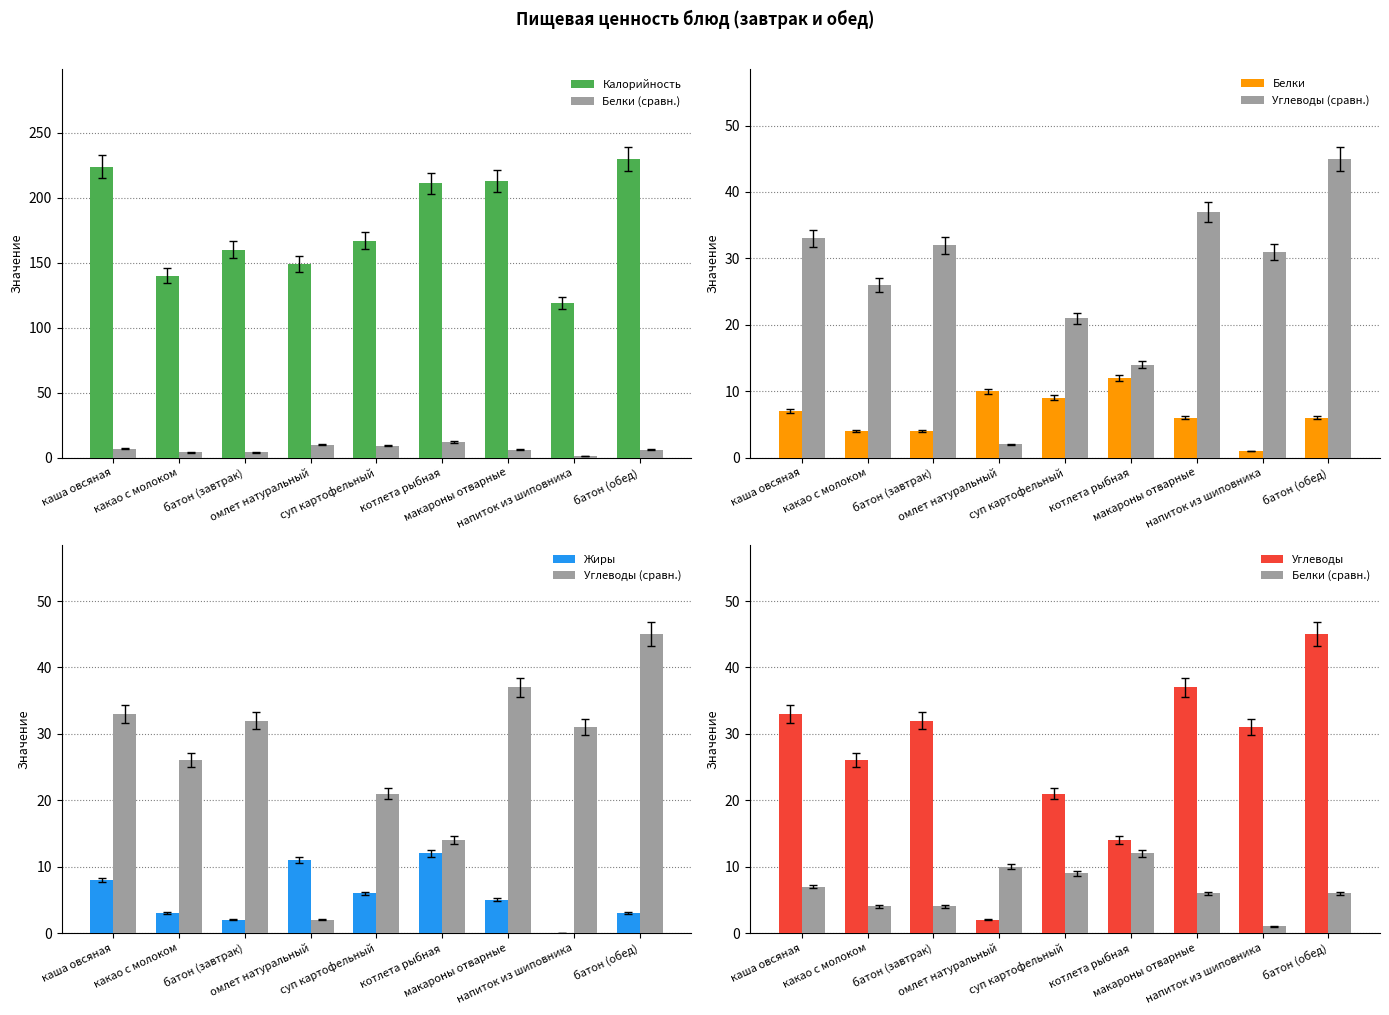

What is the label of the 8th bar from the right?

какао с молоком